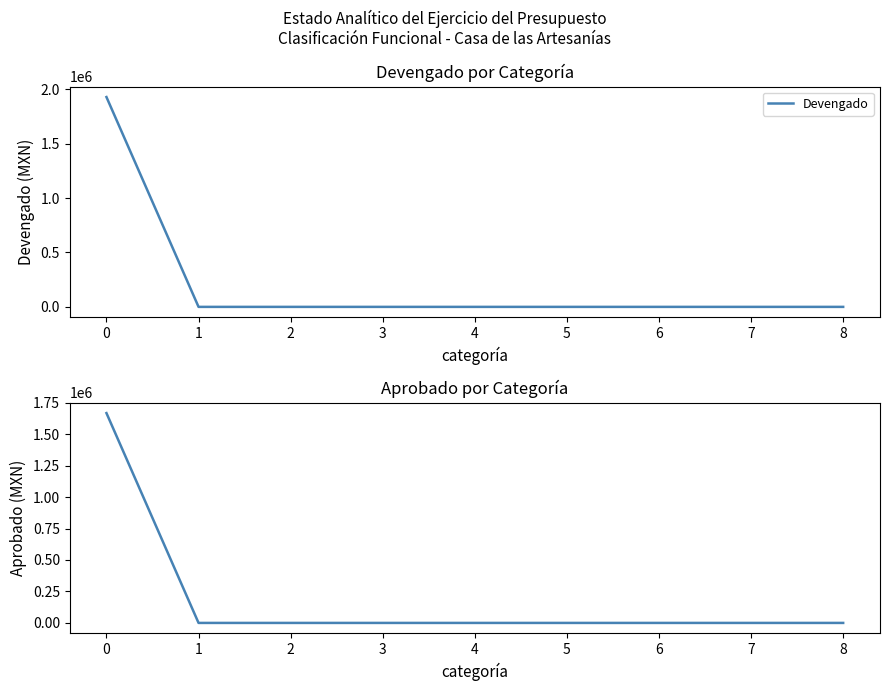

Reading left to right, transcribe all the data shown in this chart.

Devengado: 1927624.4	0.0	0.0	0.0	0.0	0.0	0.0	0.0	0.0
Aprobado: 1667025.0	0.0	0.0	0.0	0.0	0.0	0.0	0.0	0.0